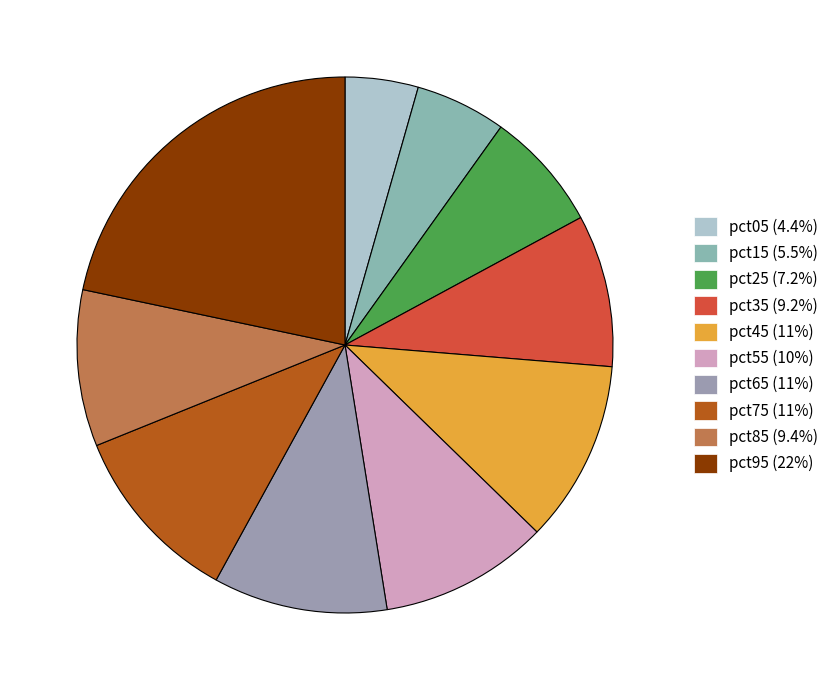

How many segments does this pie chart have?

10